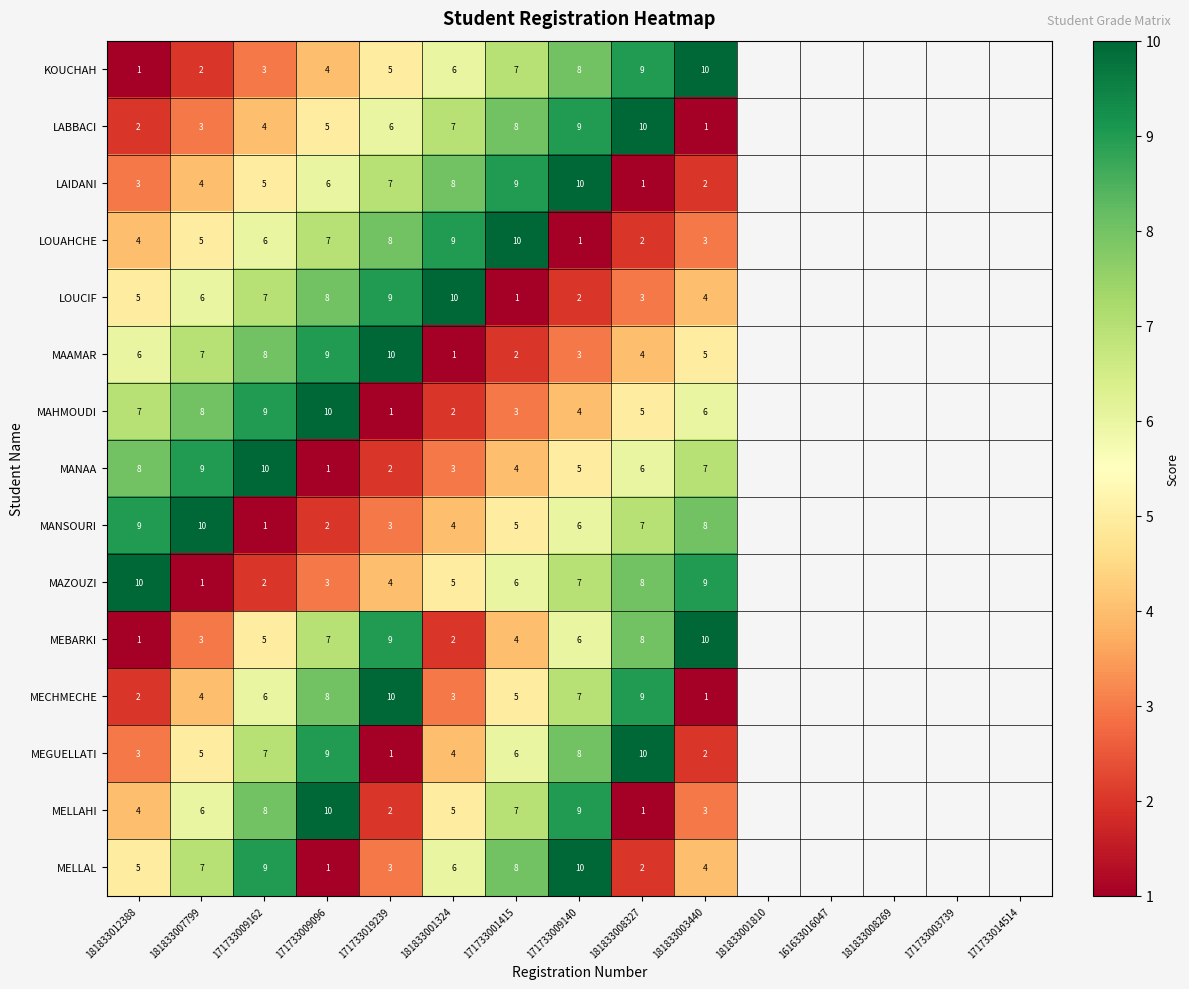

At which label is MEBARKI closest to 5?

171733009162